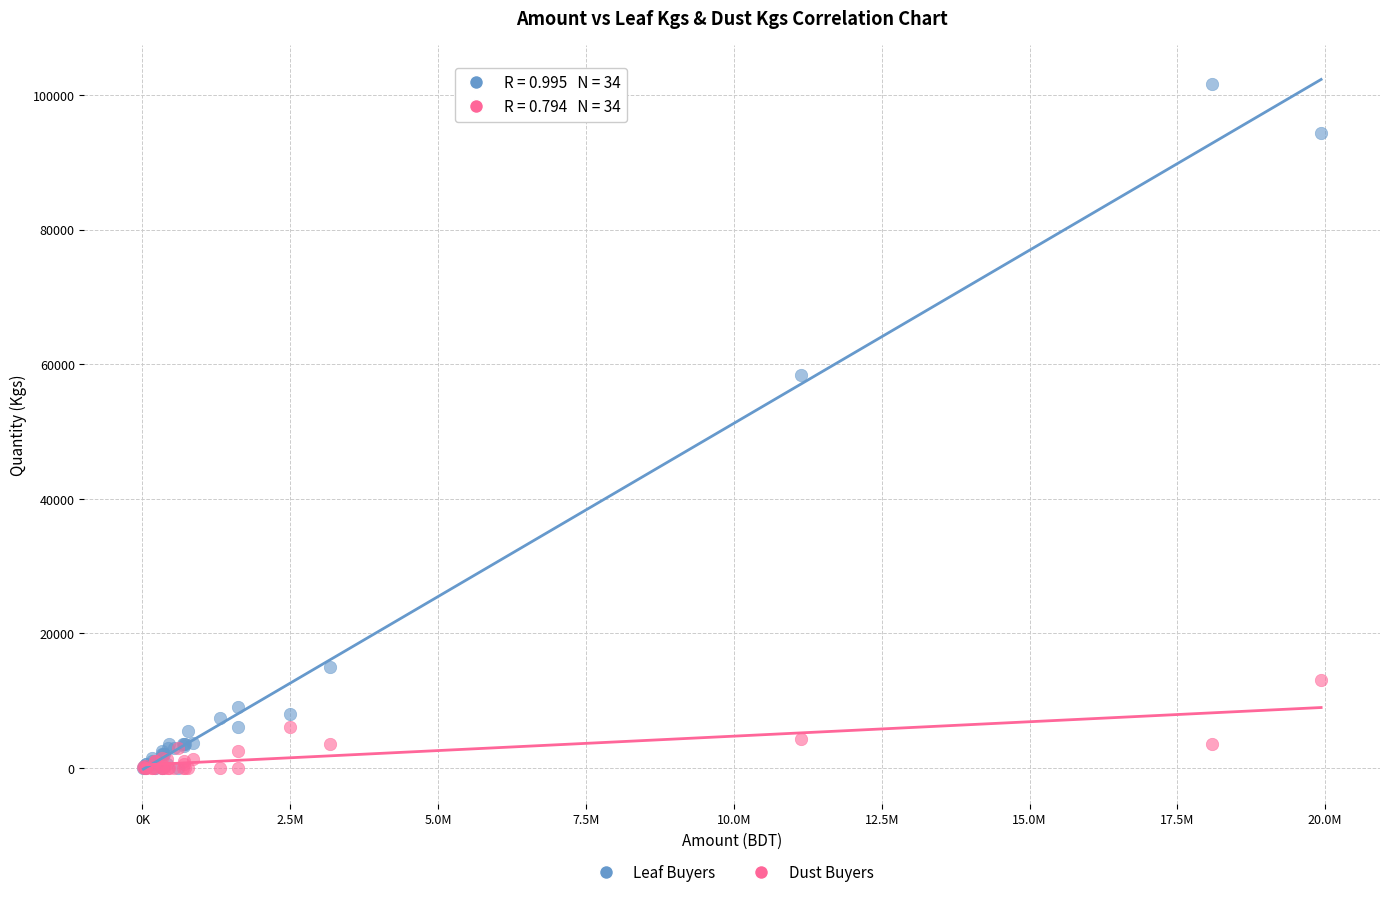

Which series reaches the maximum Y coordinate?

Leaf Buyers